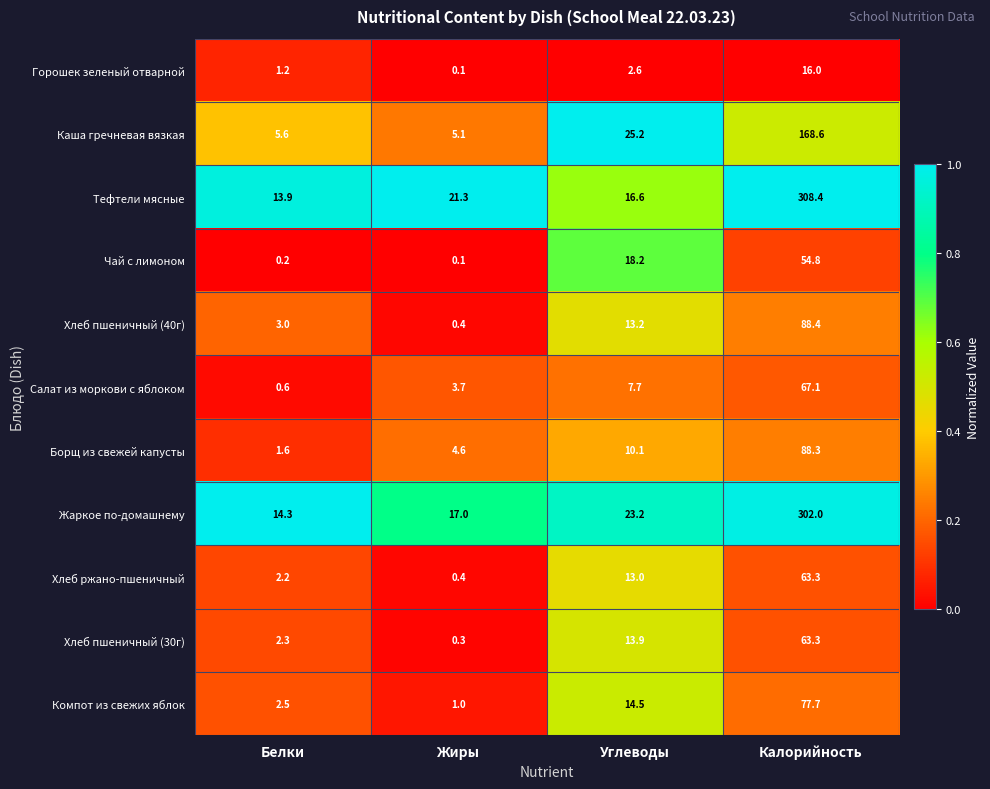

The Жаркое по-домашнему series shows 27.5 at Жиры. True or false?

False